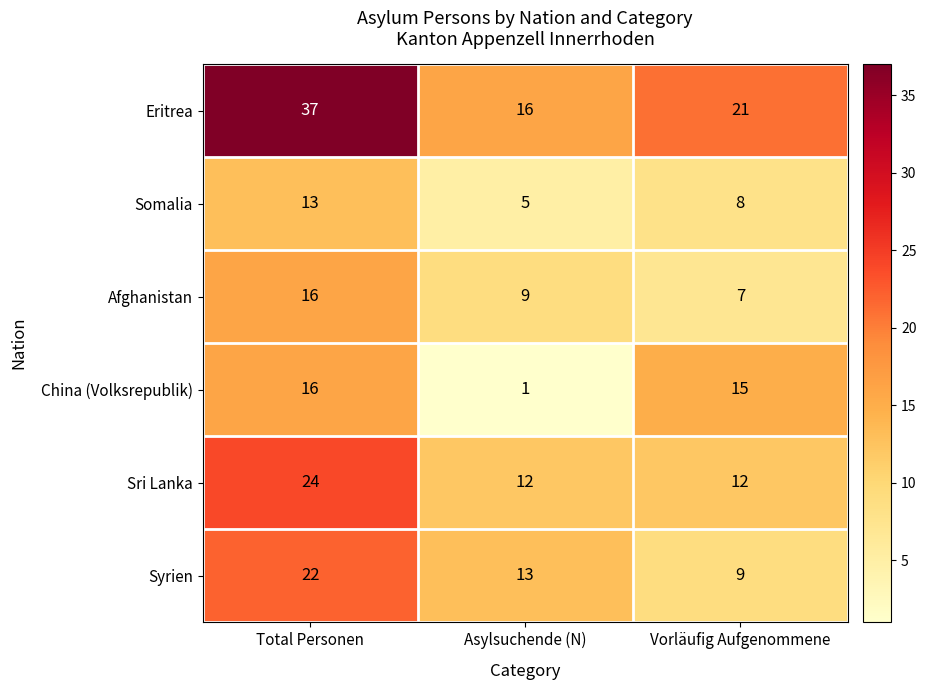

Reading left to right, extract all data points from this chart.

Eritrea: 37	16	21
Somalia: 13	5	8
Afghanistan: 16	9	7
China (Volksrepublik): 16	1	15
Sri Lanka: 24	12	12
Syrien: 22	13	9